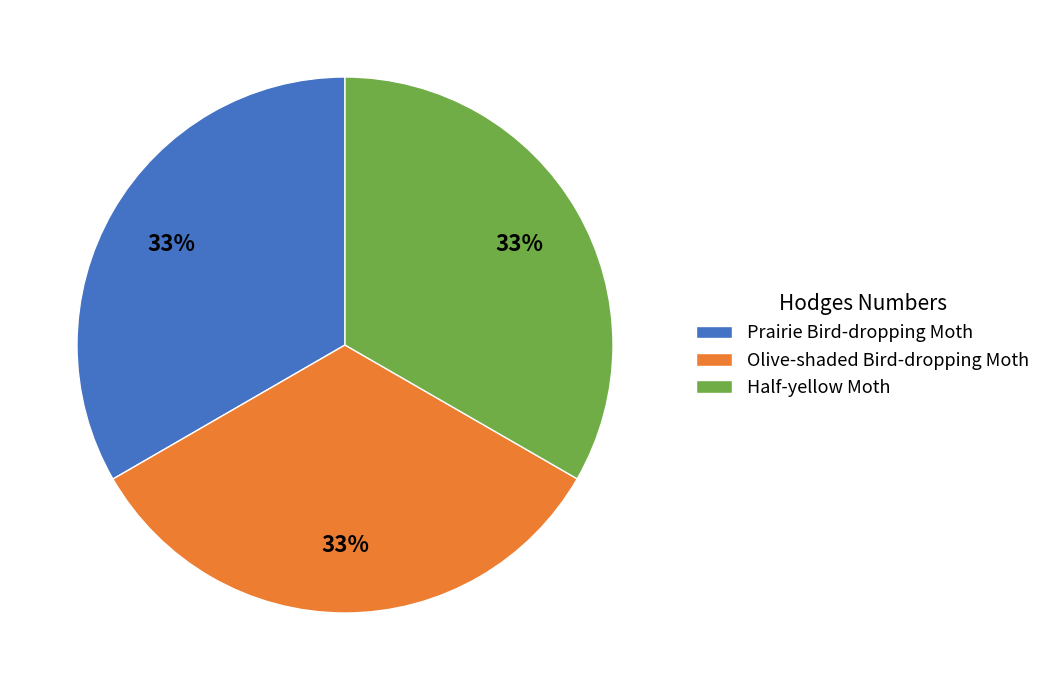

True or false: Prairie Bird-dropping Moth accounts for 24% of the total.

False